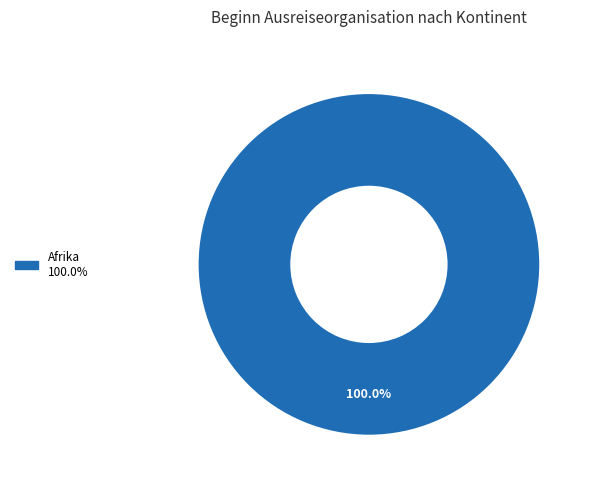

To the nearest percent, what percentage of the pie is Afrika?

100%